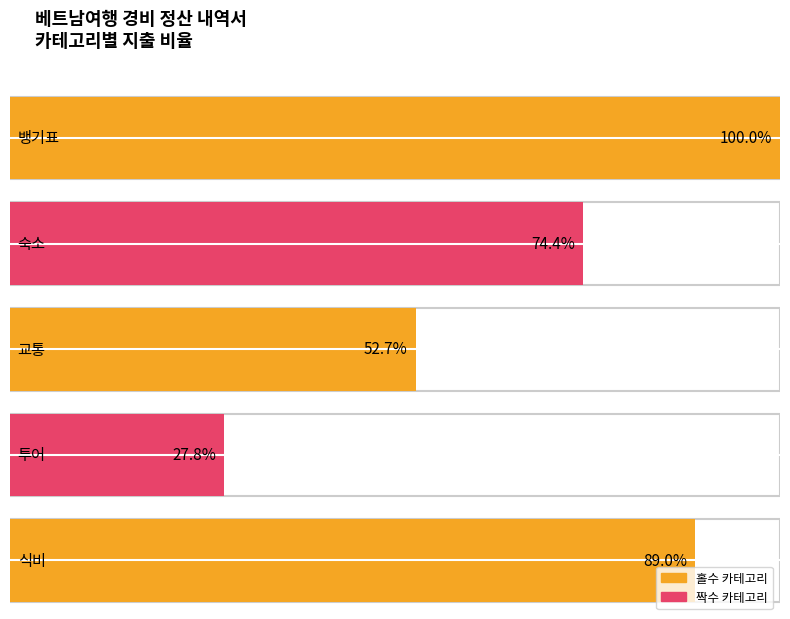

What is the spread (max minus min) of values at 1?

440000